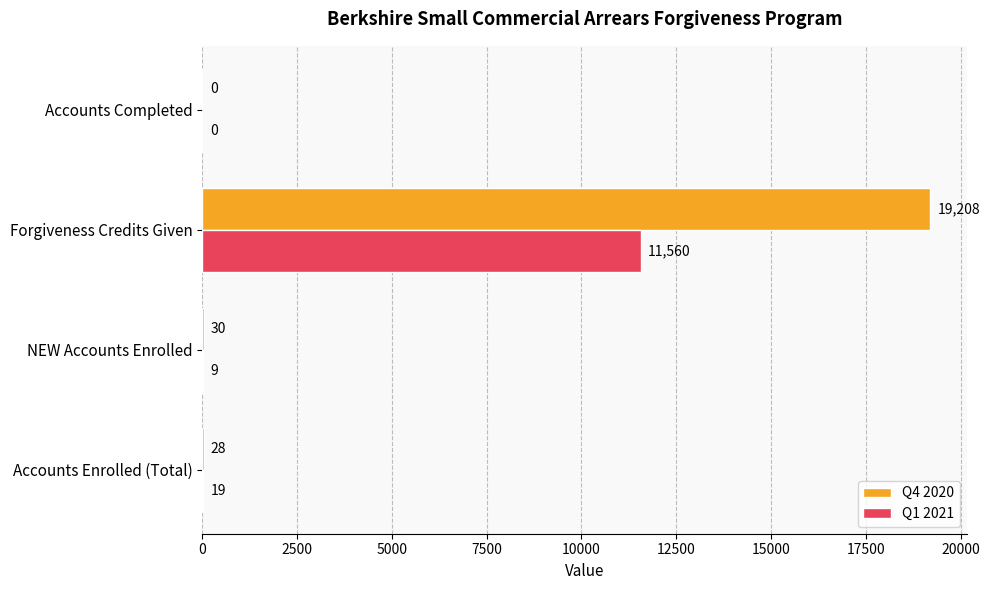

What is the sum of all Q1 2021 values?

11588